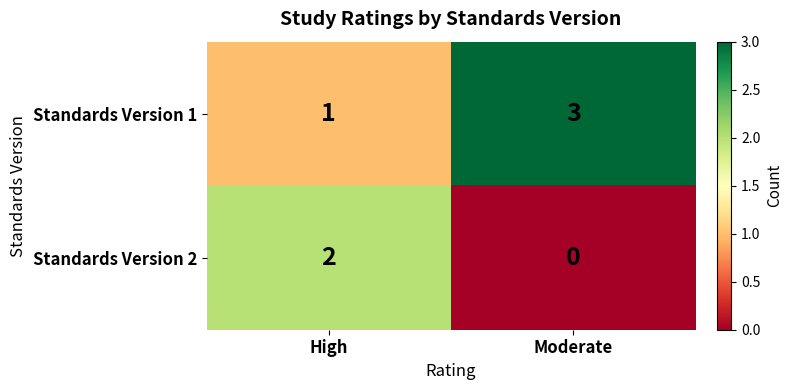

The Standards Version 1 series shows 1 at Moderate. True or false?

False